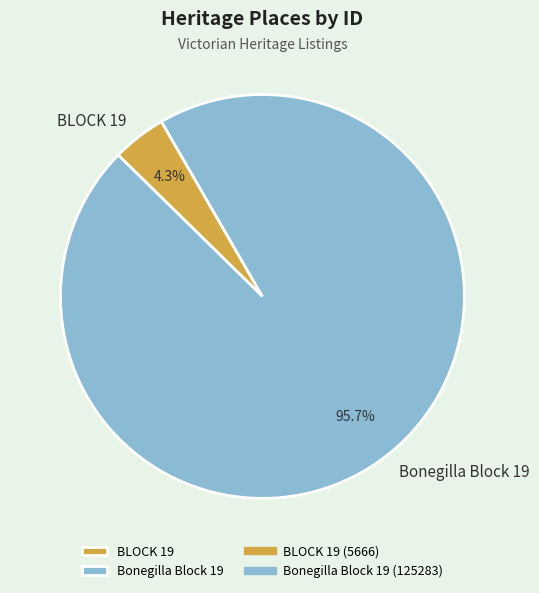

Which slice is the largest?

Bonegilla Block 19